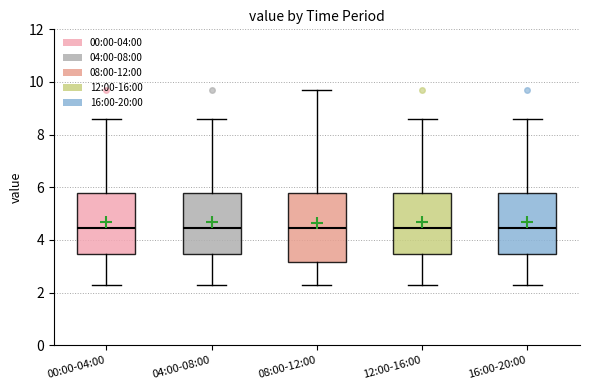

Reading left to right, transcribe this box plot: for each box, give where its median line is, the range the box spans, and where its two whiskers end, as read against the y-axis. The values are not printed on the chart, so give them approximately, as read against the axis.

00:00-04:00: median 4.4, box 3.4 to 5.8, whiskers 2.4 to 8.6
04:00-08:00: median 4.4, box 3.4 to 5.8, whiskers 2.4 to 8.6
08:00-12:00: median 4.4, box 3.2 to 5.8, whiskers 2.4 to 9.8
12:00-16:00: median 4.4, box 3.4 to 5.8, whiskers 2.4 to 8.6
16:00-20:00: median 4.4, box 3.4 to 5.8, whiskers 2.4 to 8.6